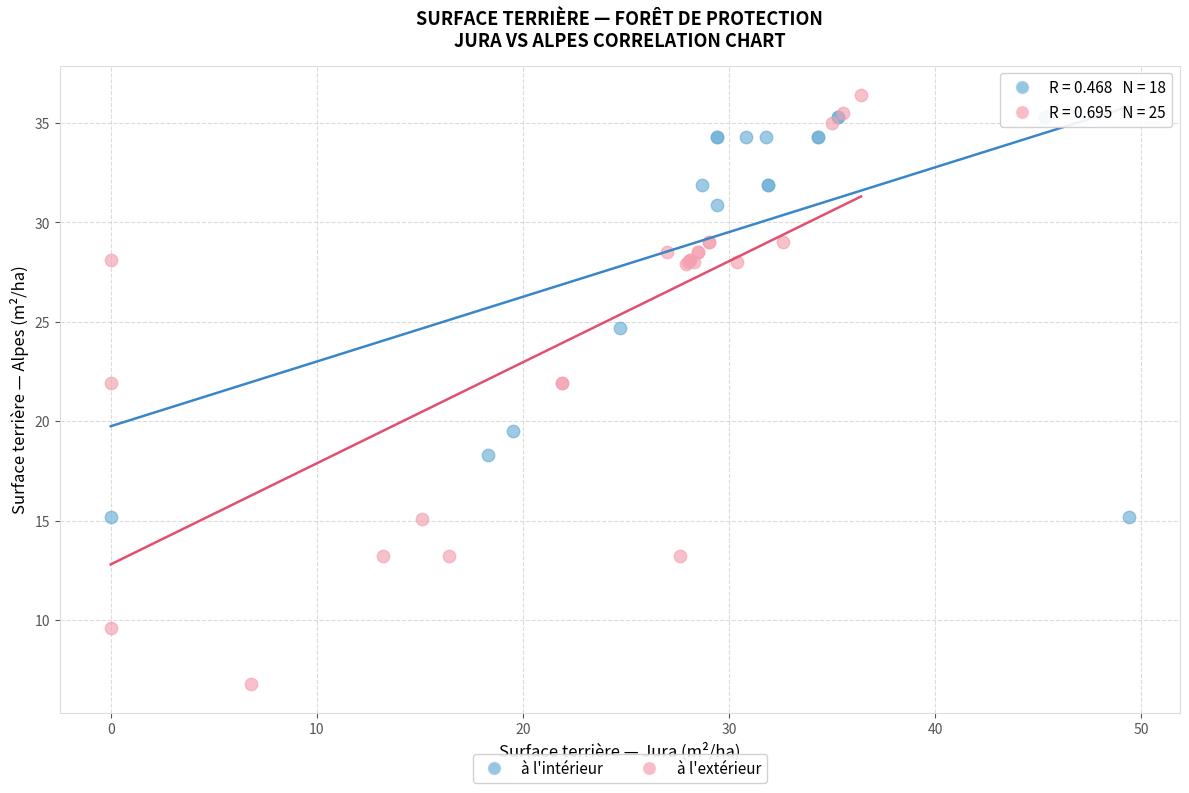

Which series reaches the minimum Y coordinate?

à l'extérieur